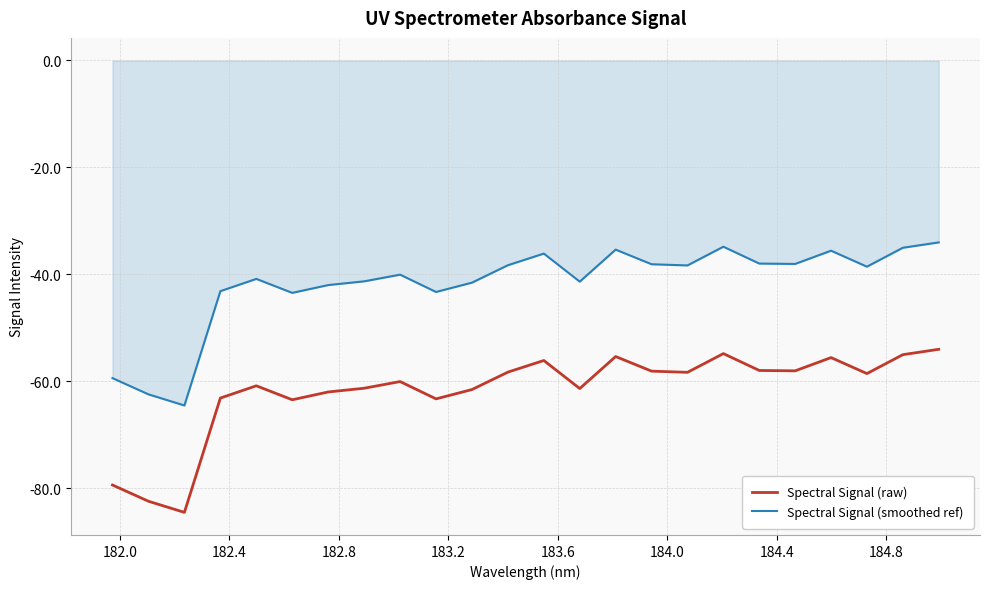

True or false: Spectral Signal (smoothed ref) and Spectral Signal (raw) intersect in this chart.

False